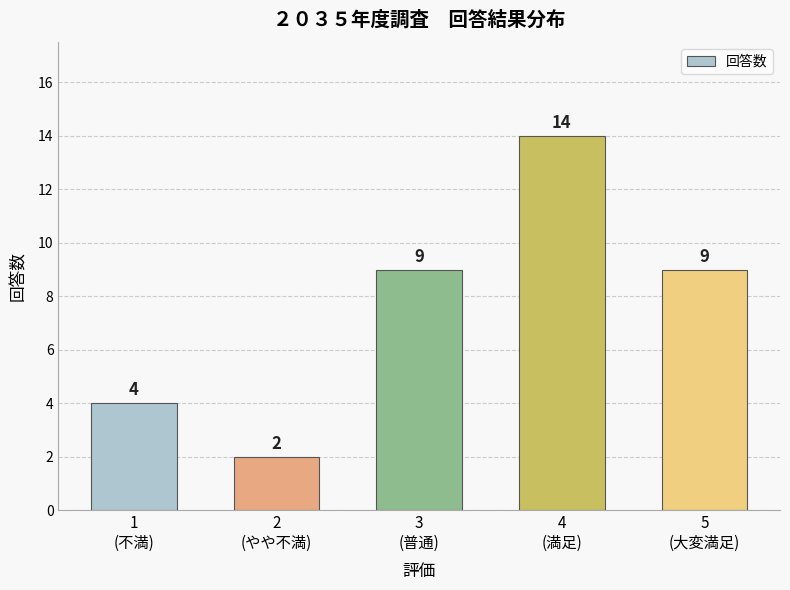

What is the greatest value displayed?

14